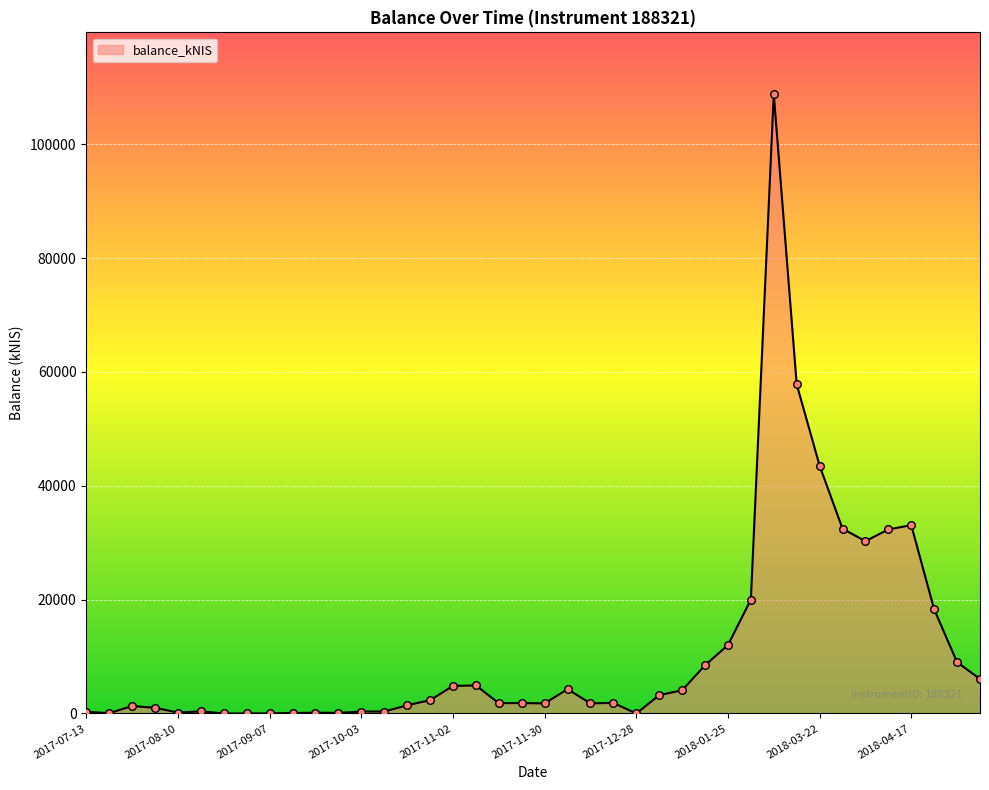

What is the greatest value displayed?

108785.6